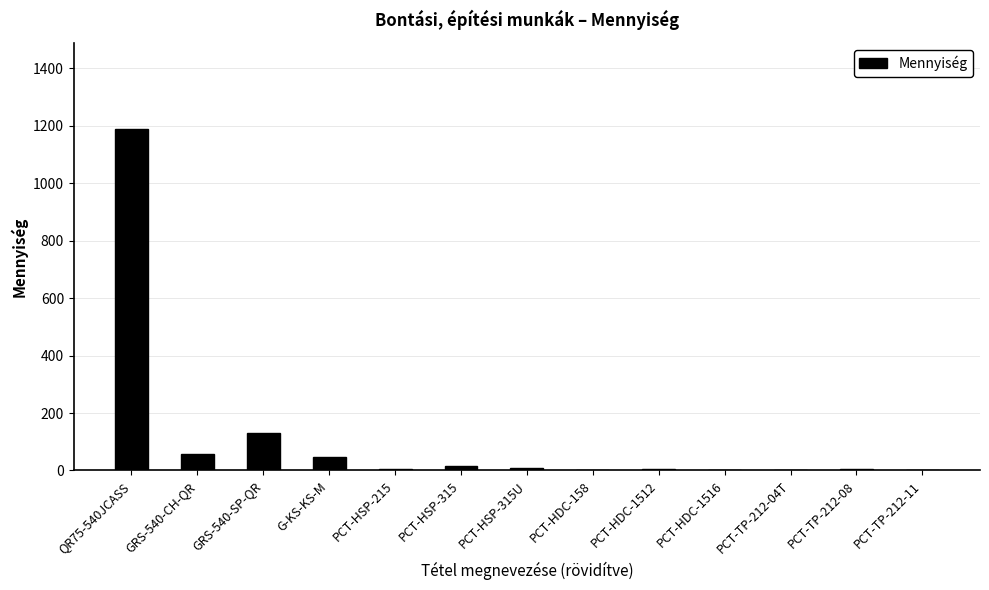

What is the ratio of the value at PCT-HSP-315 to the value at GRS-540-CH-QR?

0.3